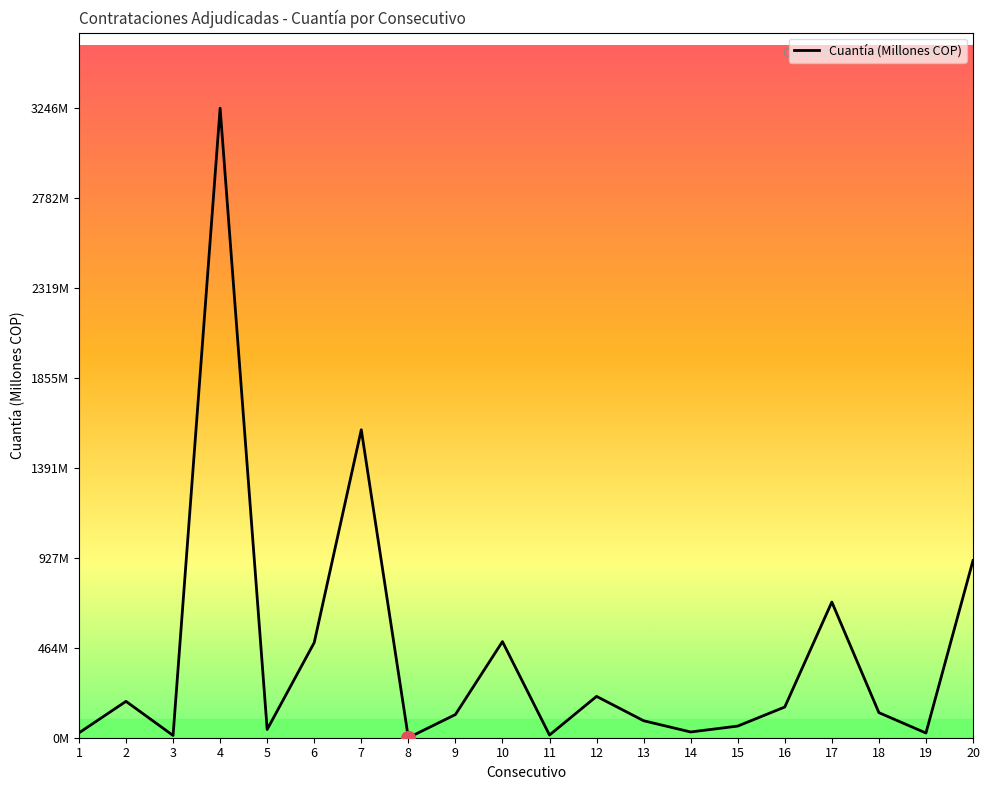

Is this an area chart (filled region under the line)?

Yes